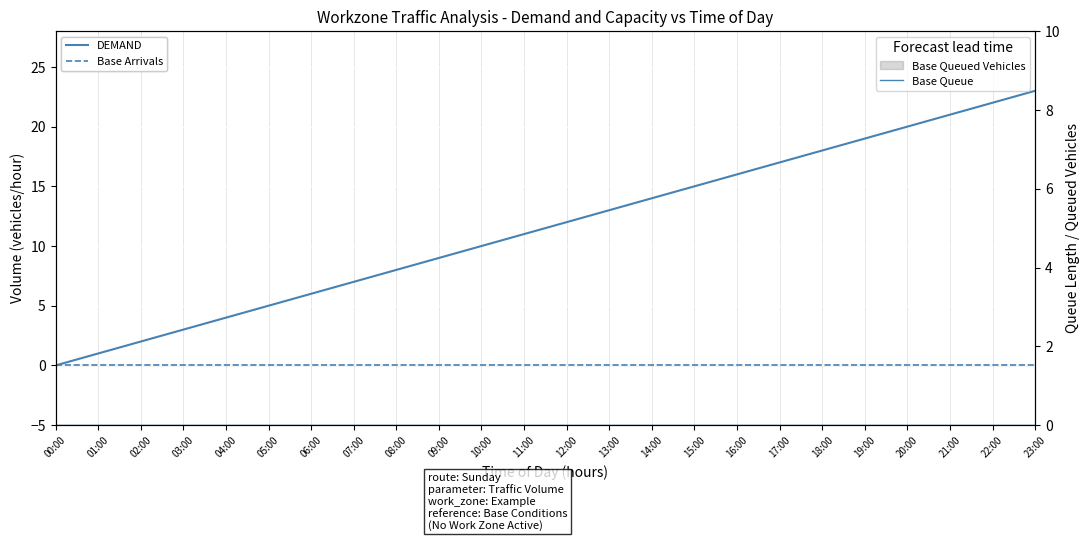

Between 12:00 and 22:00, which series saw the biggest shift?

DEMAND